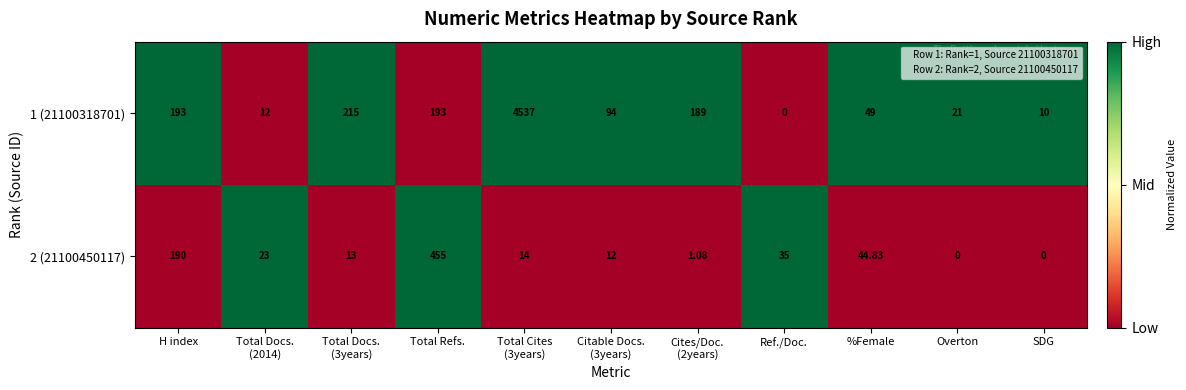

Where is 2 (21100450117) nearest to the value 227?

H index